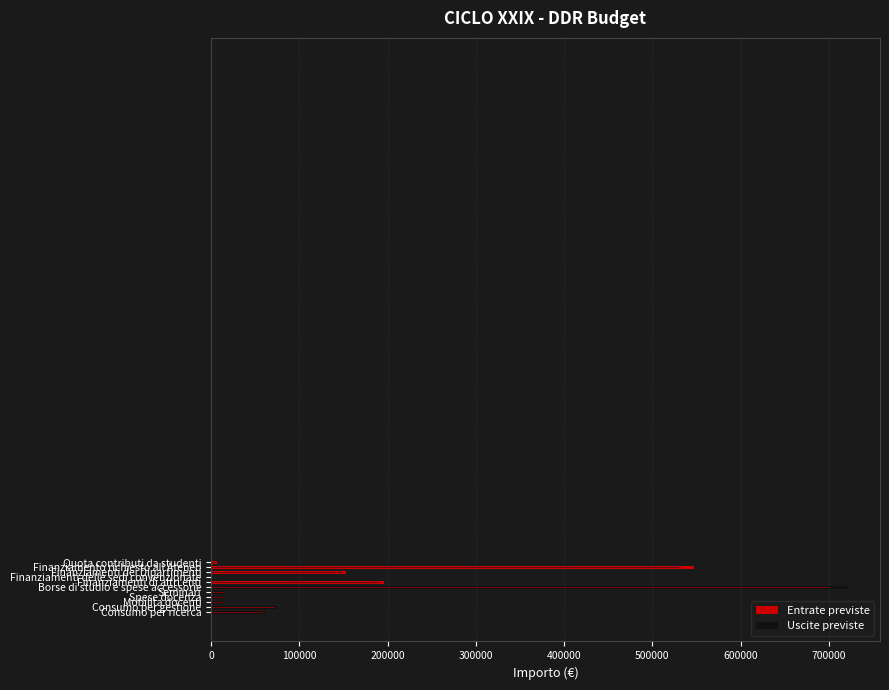

Is the value of Uscite previste at 1 greater than the value of Entrate previste at 0?

No